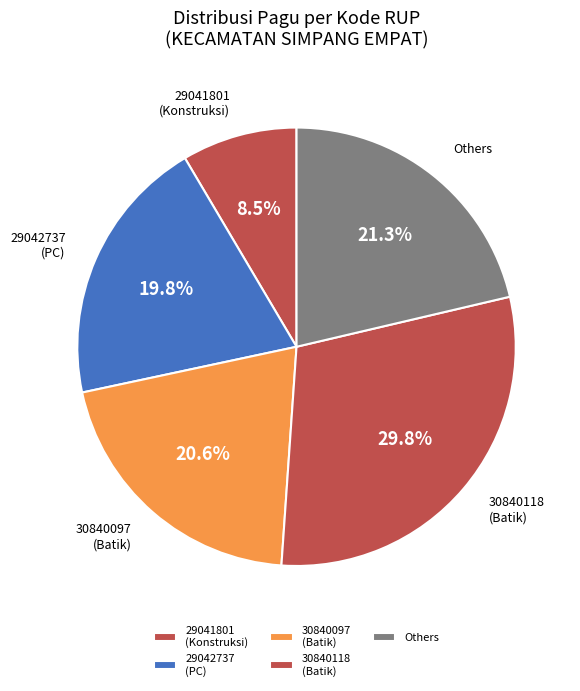

How many slices are in this pie chart?

5